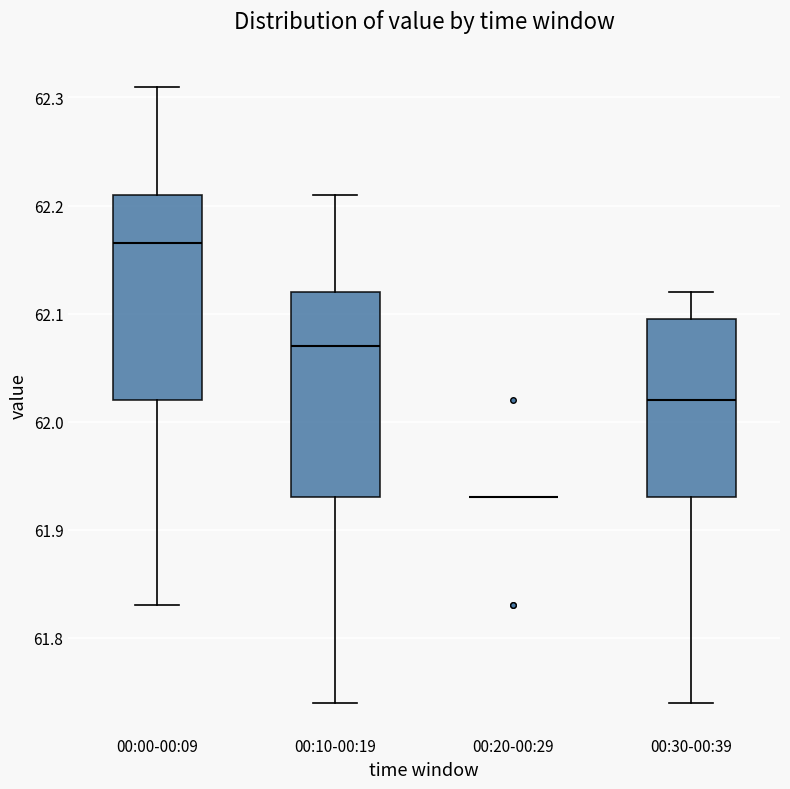

Reading left to right, transcribe this box plot: for each box, give where its median line is, the range the box spans, and where its two whiskers end, as read against the y-axis. The values are not printed on the chart, so give them approximately, as read against the axis.

00:00-00:09: median 62.17, box 62.02 to 62.21, whiskers 61.83 to 62.31
00:10-00:19: median 62.07, box 61.93 to 62.12, whiskers 61.74 to 62.21
00:20-00:29: box collapsed to a line at 61.93, whiskers 61.93 to 61.93
00:30-00:39: median 62.02, box 61.93 to 62.10, whiskers 61.74 to 62.12